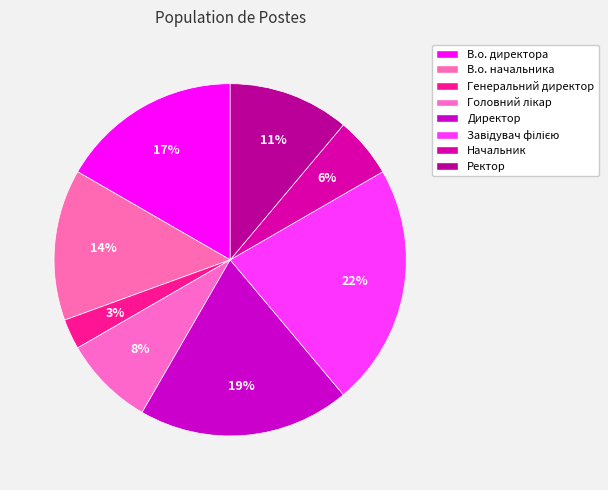

Combined, do Директор and Завідувач філією account for over 50%?

No